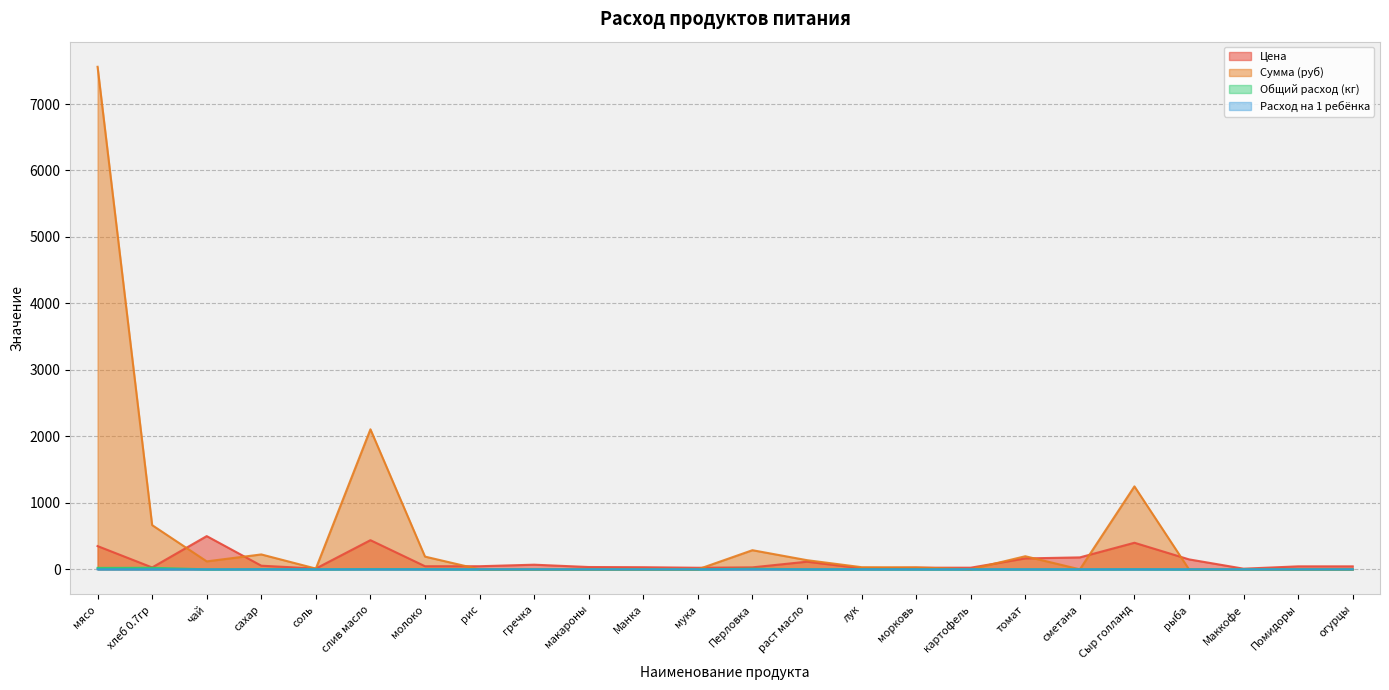

What is the difference between the second highest and minimum values in the Общий расход (кг) series?

21.6